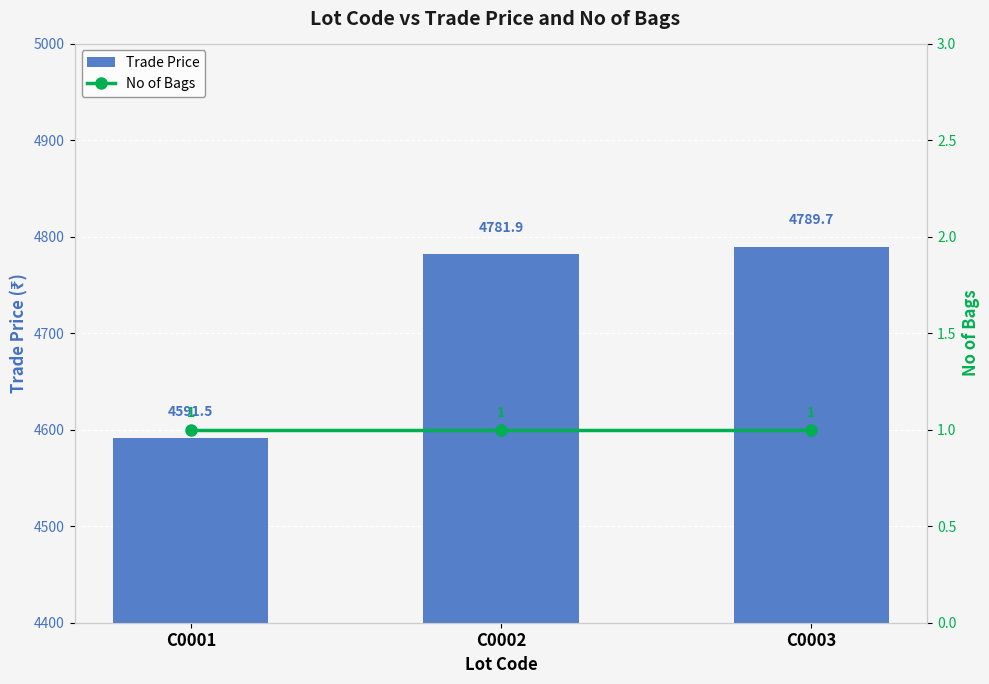

What is the sum of the Trade Price values at C0003 and C0001?

9381.2